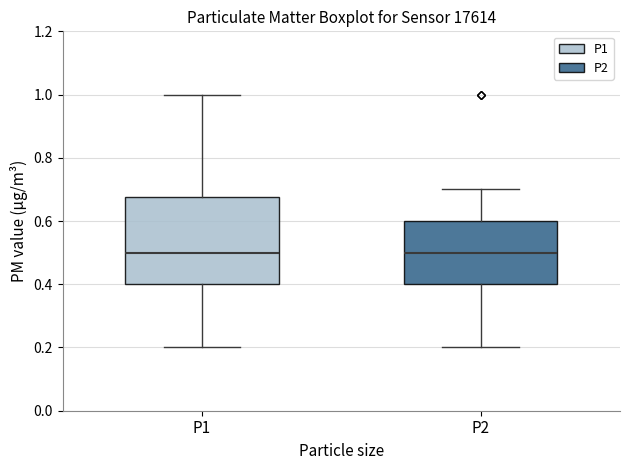

Reading left to right, read every box against the y-axis: the position of its median line, the range the box covers, and the ends of its whiskers. The values are not printed on the chart, so give them approximately, as read against the axis.

P1: median 0.50, box 0.40 to 0.68, whiskers 0.20 to 1.00
P2: median 0.50, box 0.40 to 0.60, whiskers 0.20 to 0.70